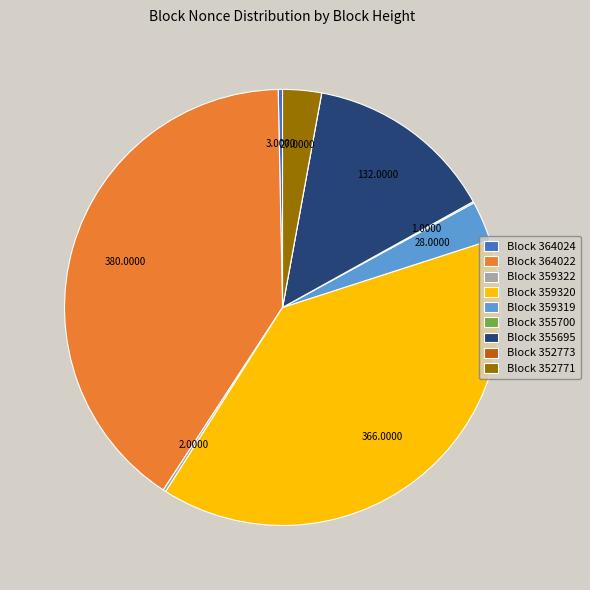

Is Block 359320 the majority of the pie?

No